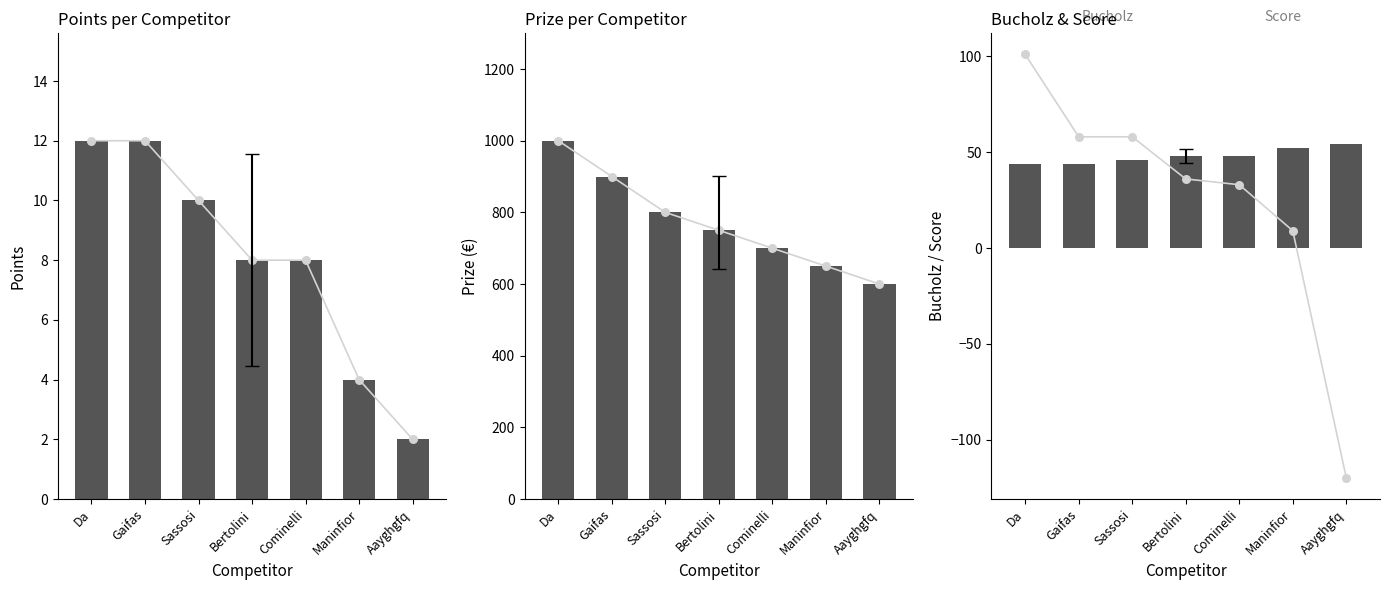

Is the value of Bucholz at Cominelli greater than the value of Prize at Da?

No